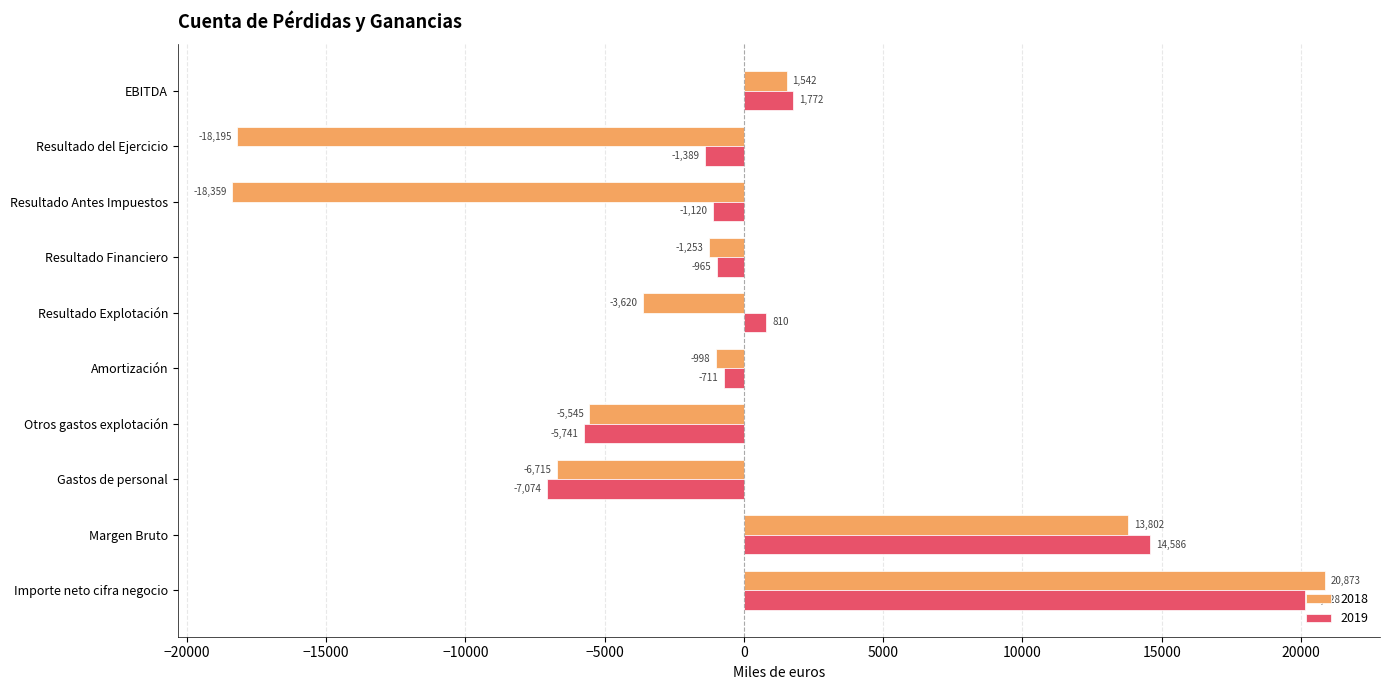

At how many categories does at least one series exceed 4321?

2